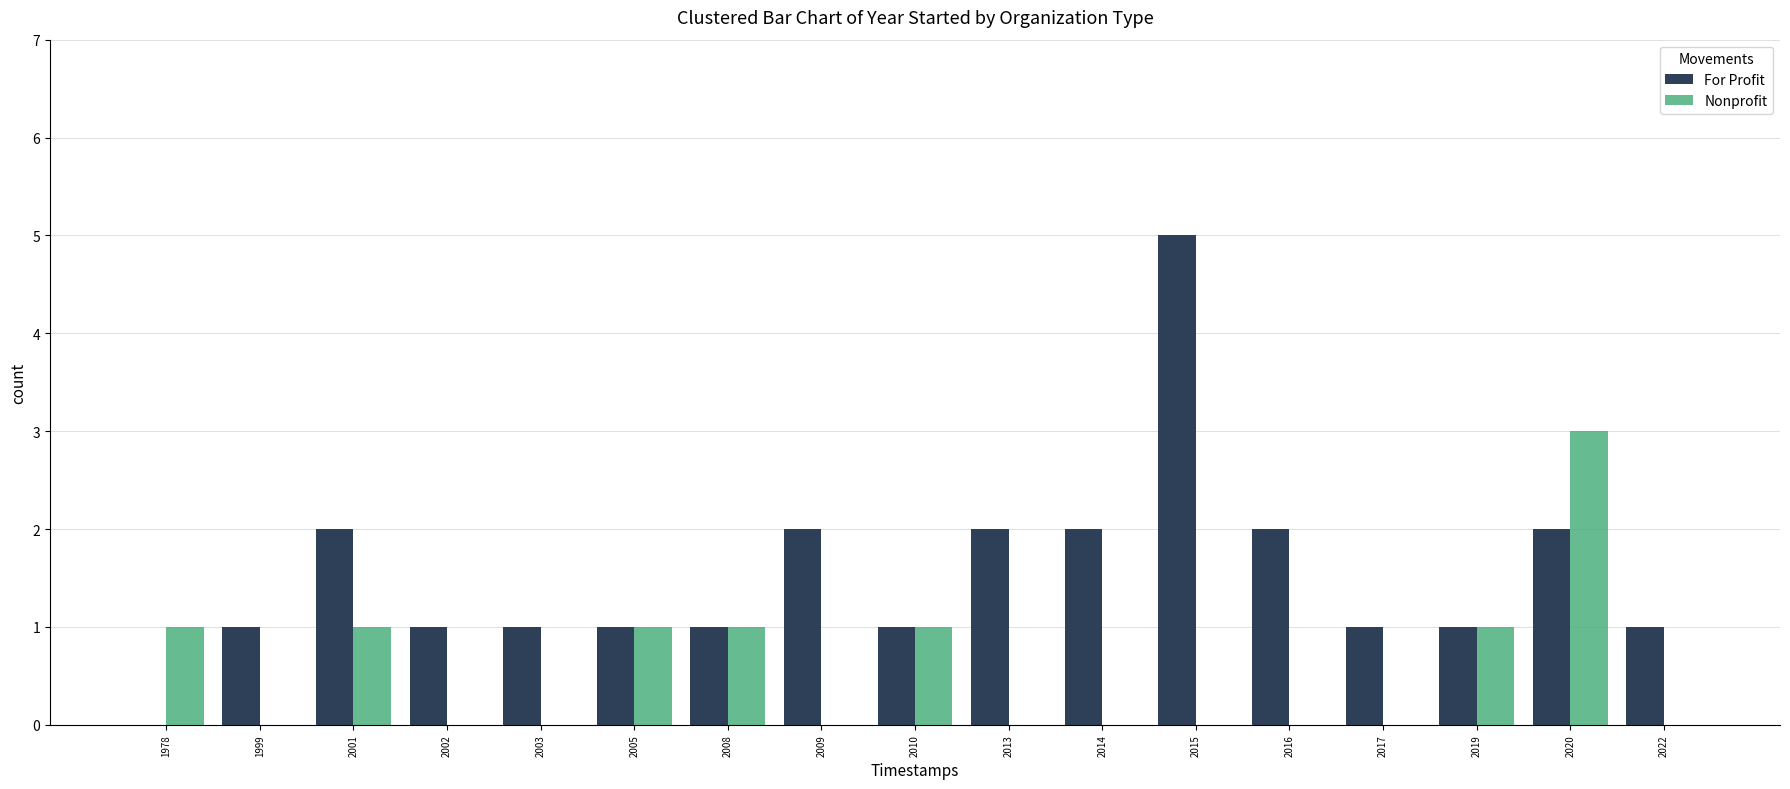

What is the sum of all For Profit values?

26